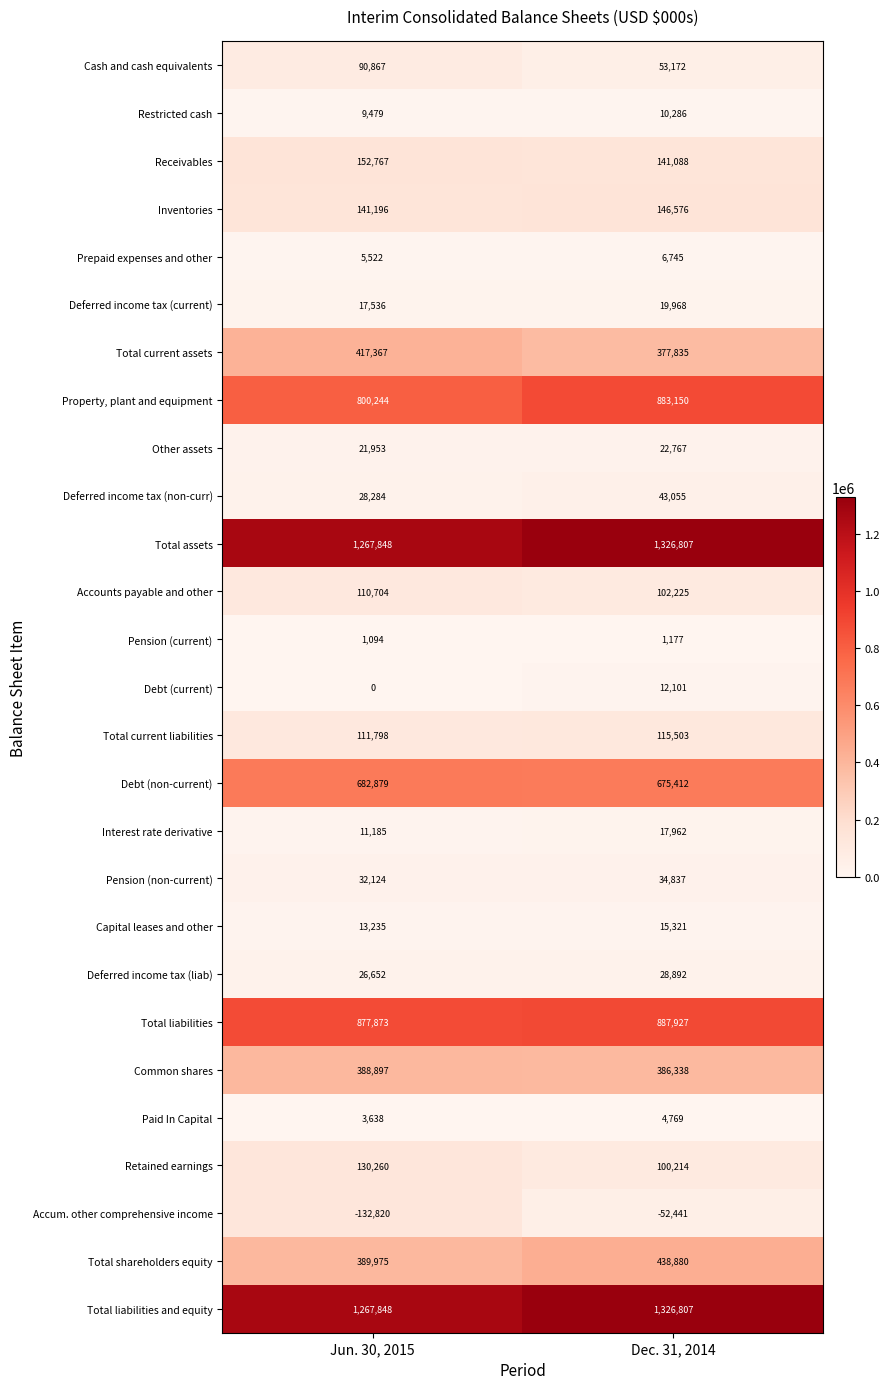

How many values in the Accounts payable and other series are below 110704?

1